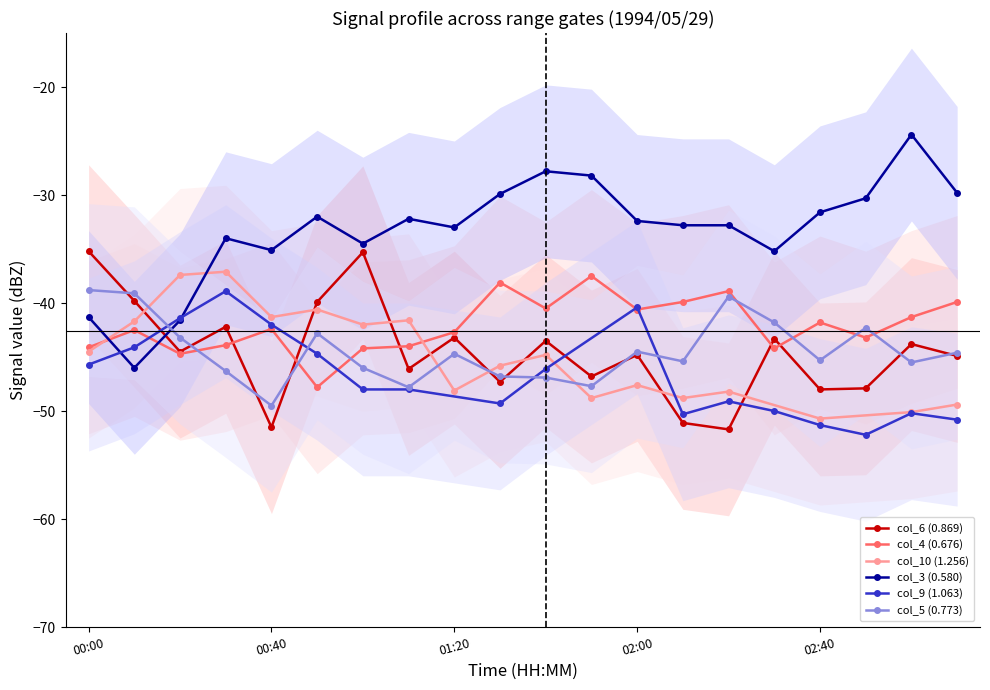

What position from the left is 1994/05/29 00:20?

3